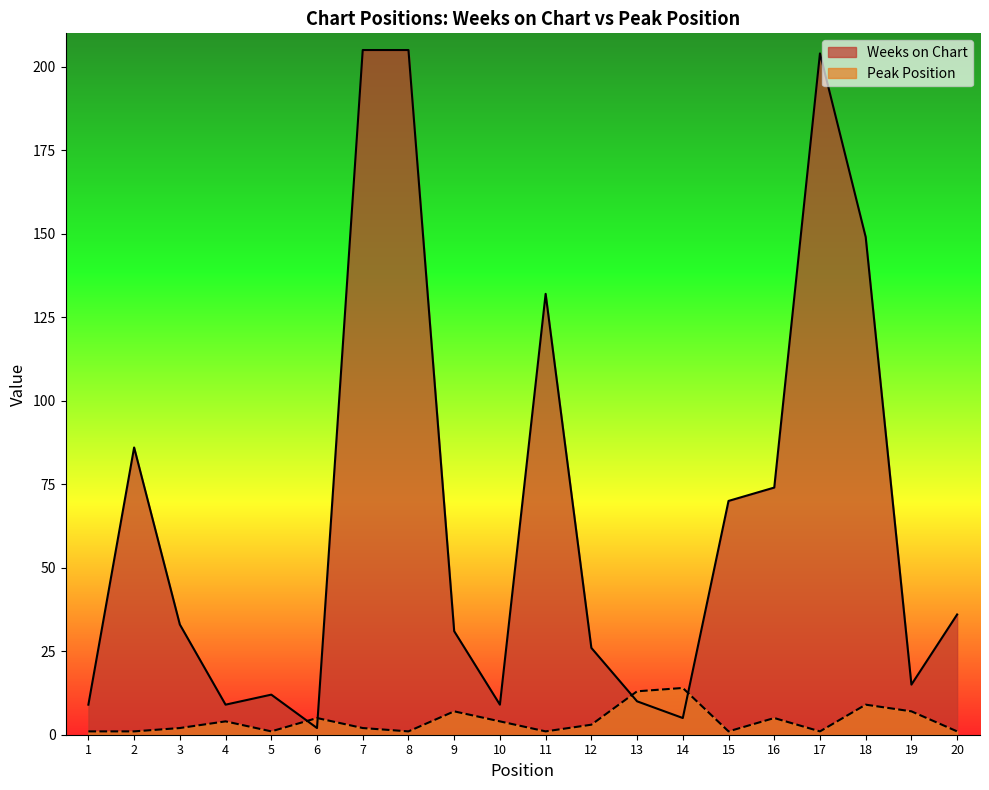

What is the value of the Weeks on Chart point at the 11th from the left?

132